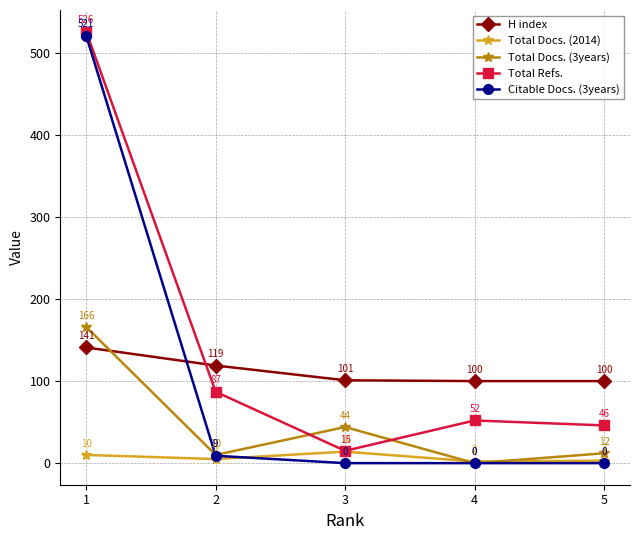

At which label does Citable Docs. (3years) reach its minimum?

5